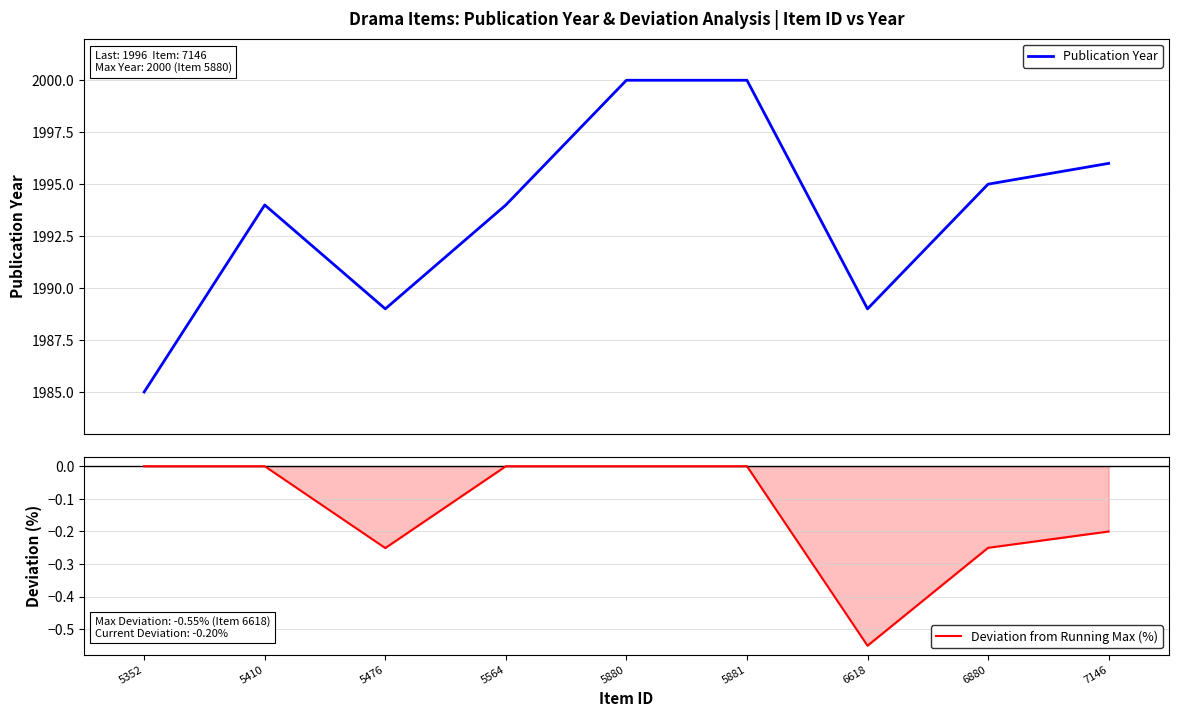

Rank the categories by Deviation from Running Max (%) value from lowest to highest.

6618, 5476, 6880, 7146, 5352, 5410, 5564, 5880, 5881